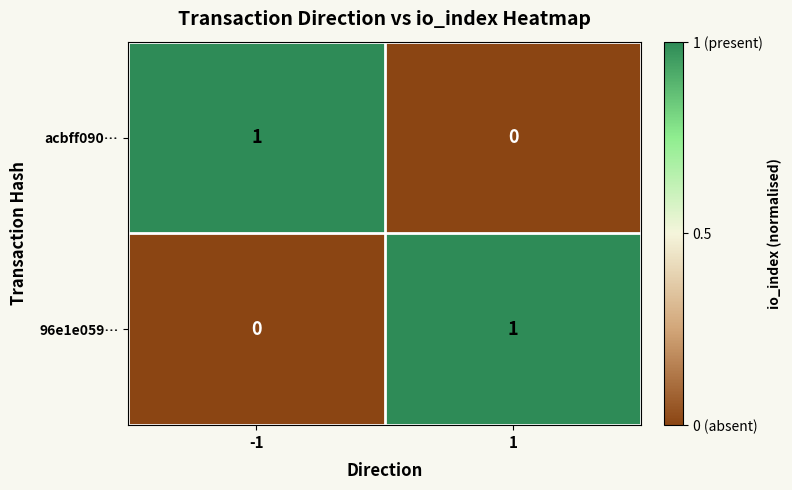

True or false: 96e1e059… has a value of 0 at 1.

False